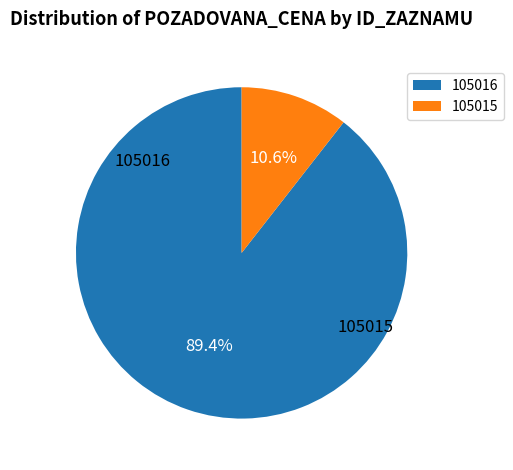

To the nearest percent, what percentage of the pie is 105016?

89%